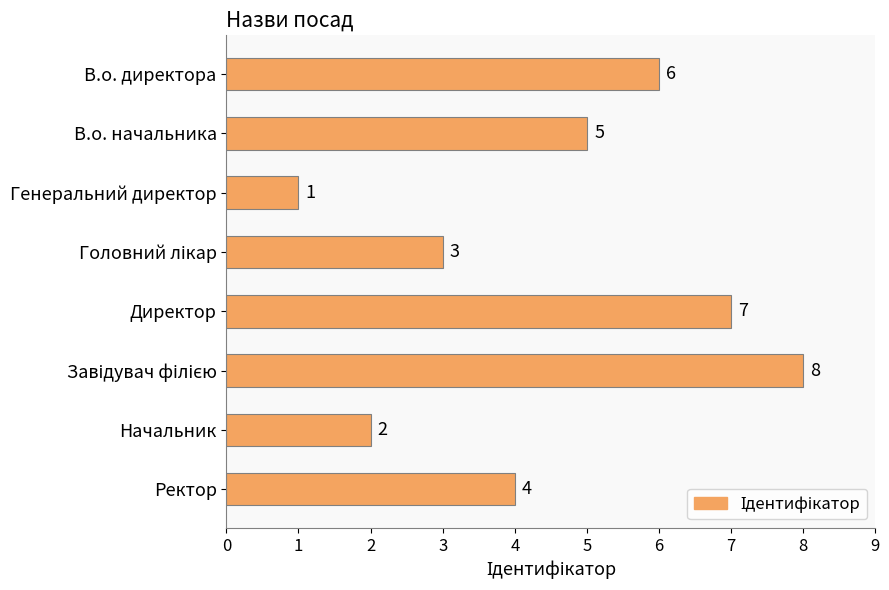

Reading bottom to top, extract all data points from this chart.

4	2	8	7	3	1	5	6